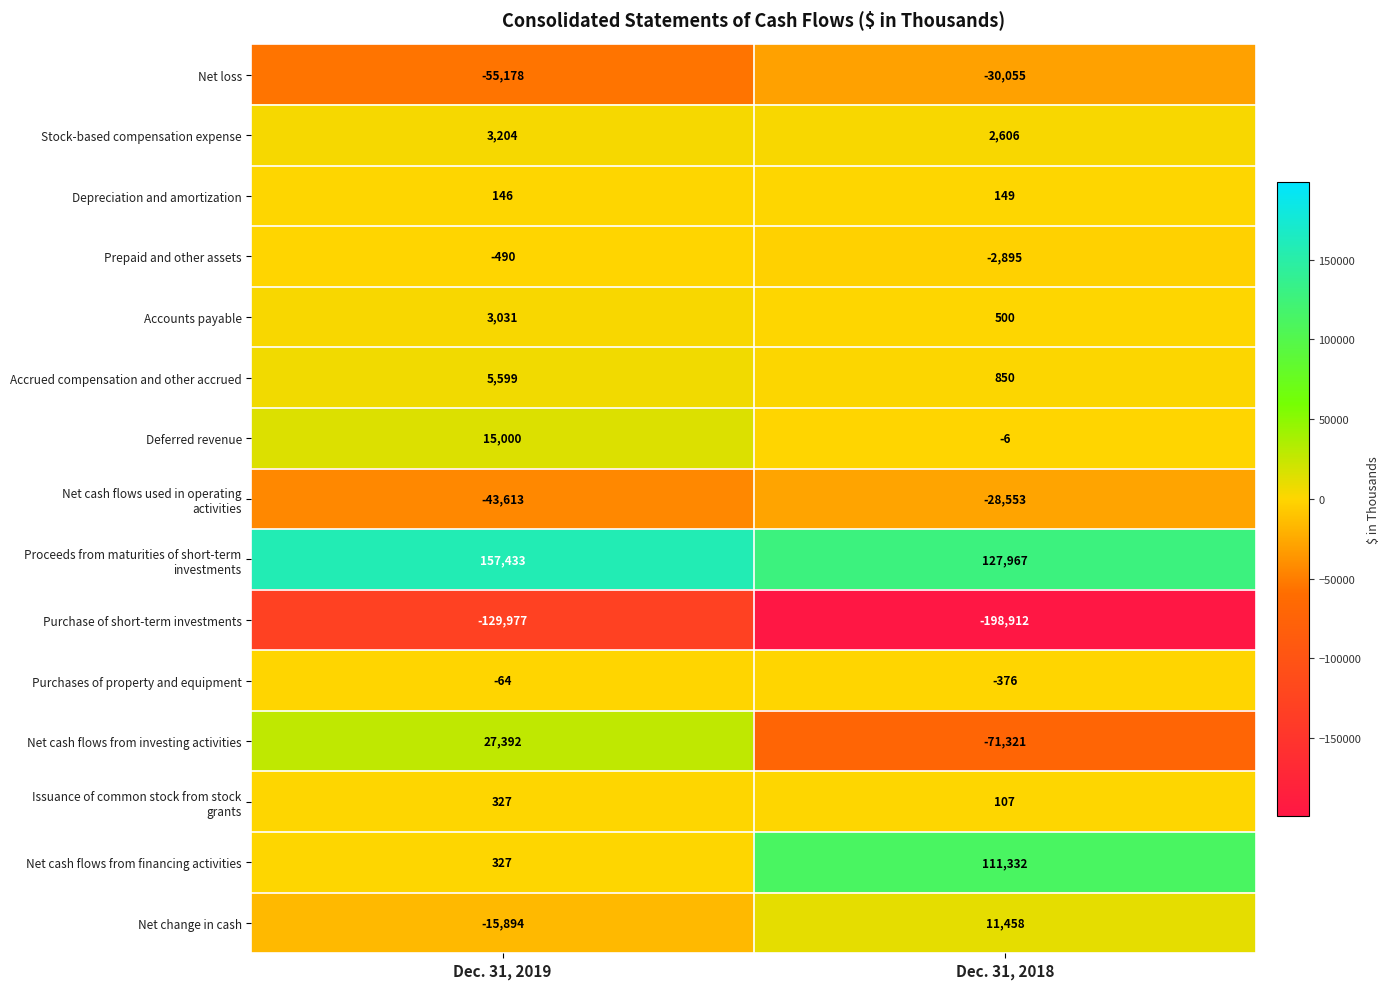

List the labels in order of Net loss value, smallest first.

Dec. 31, 2019, Dec. 31, 2018